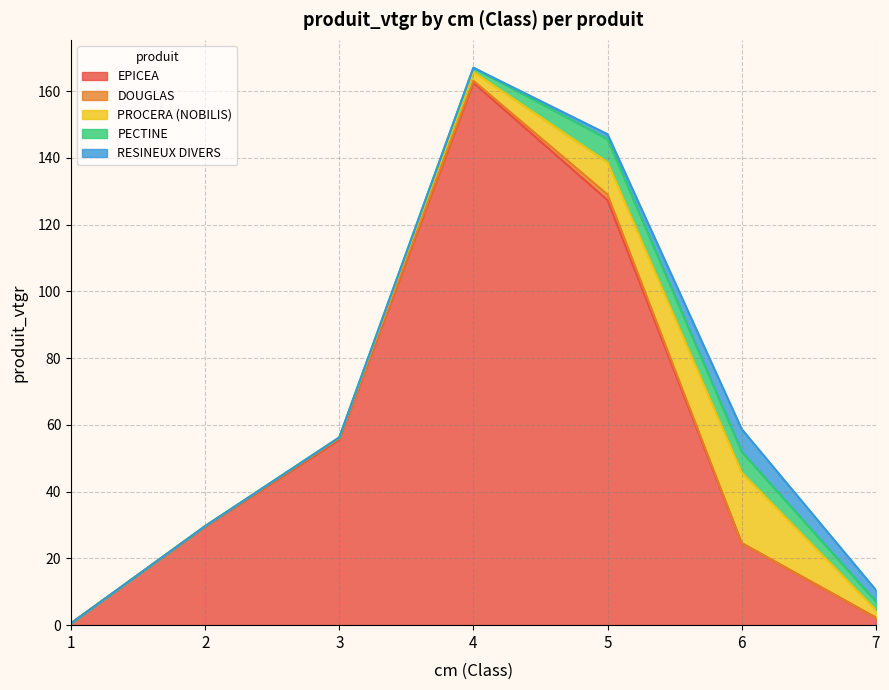

What is the highest value of the DOUGLAS series?

1.7